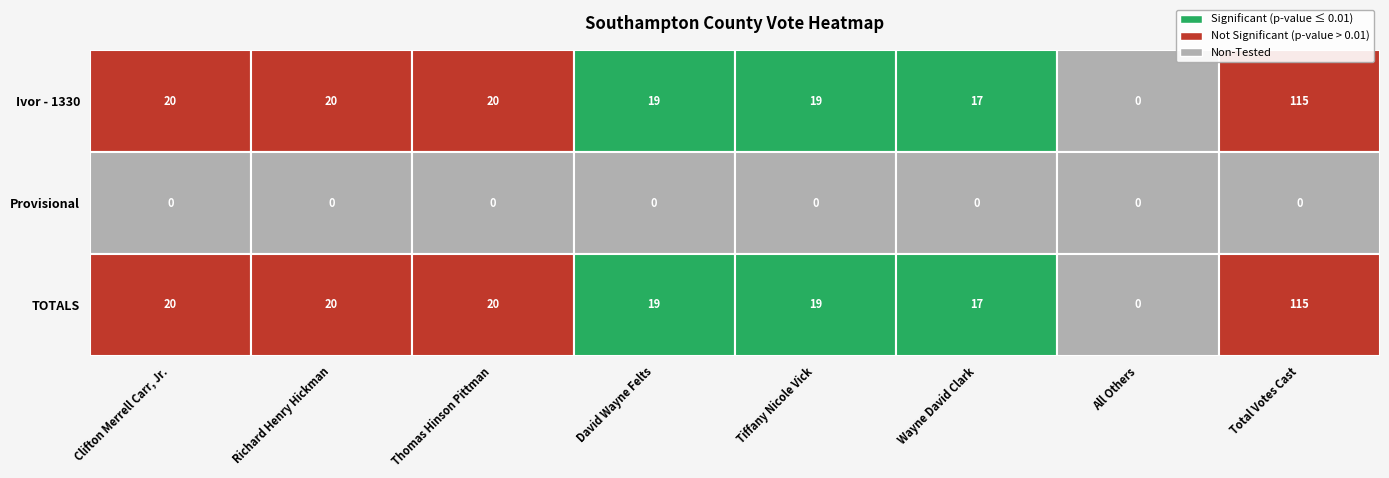

Reading right to left, what are all the values shown in this chart?

Clifton Merrell Carr, Jr.: TOTALS=20	Provisional=0	Ivor - 1330=20
Richard Henry Hickman: TOTALS=20	Provisional=0	Ivor - 1330=20
Thomas Hinson Pittman: TOTALS=20	Provisional=0	Ivor - 1330=20
David Wayne Felts: TOTALS=19	Provisional=0	Ivor - 1330=19
Tiffany Nicole Vick: TOTALS=19	Provisional=0	Ivor - 1330=19
Wayne David Clark: TOTALS=17	Provisional=0	Ivor - 1330=17
All Others: TOTALS=0	Provisional=0	Ivor - 1330=0
Total Votes Cast: TOTALS=115	Provisional=0	Ivor - 1330=115